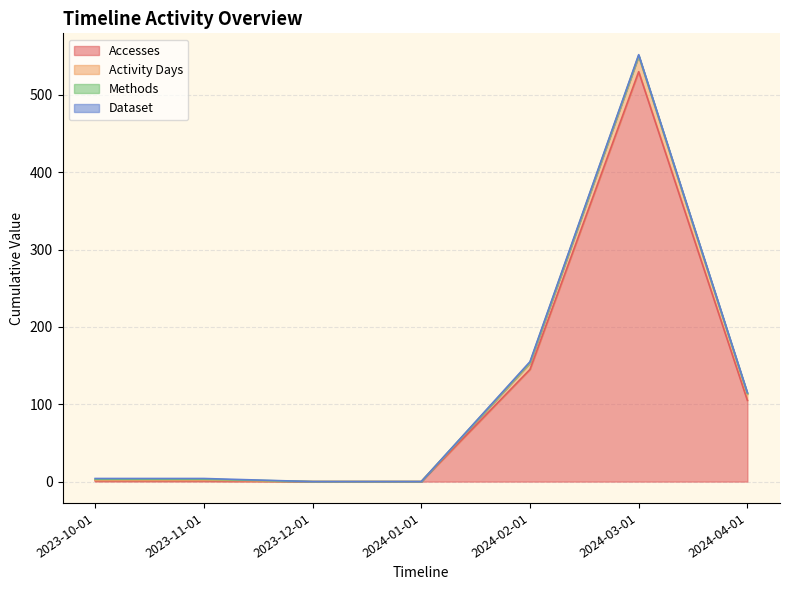

Which category has the lowest value in the Accesses series?

2023-12-01